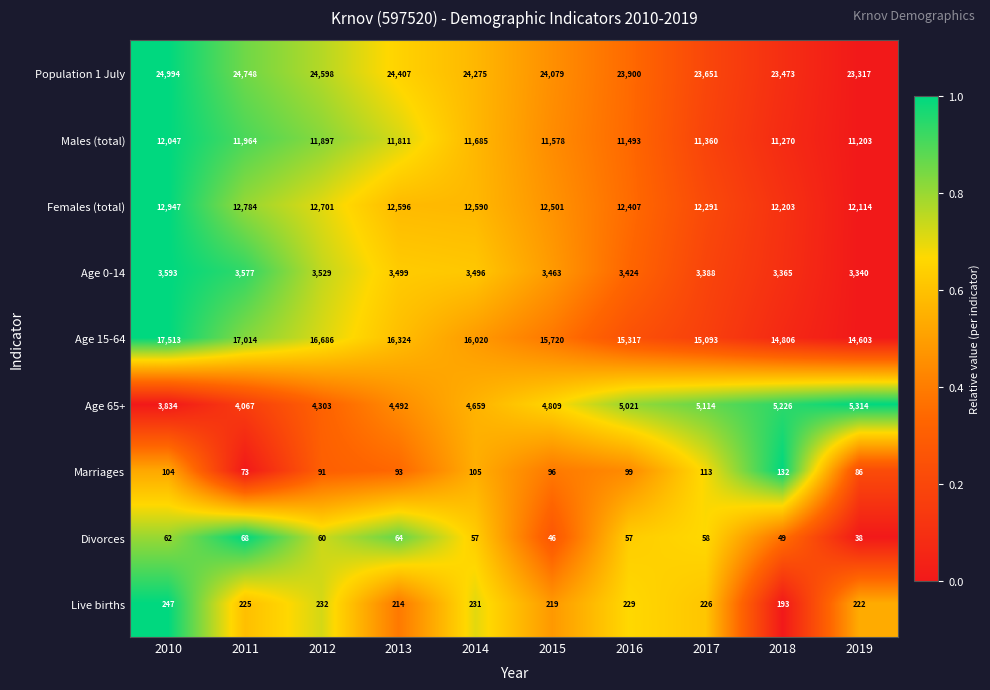

Count the number of categories in the chart.

10